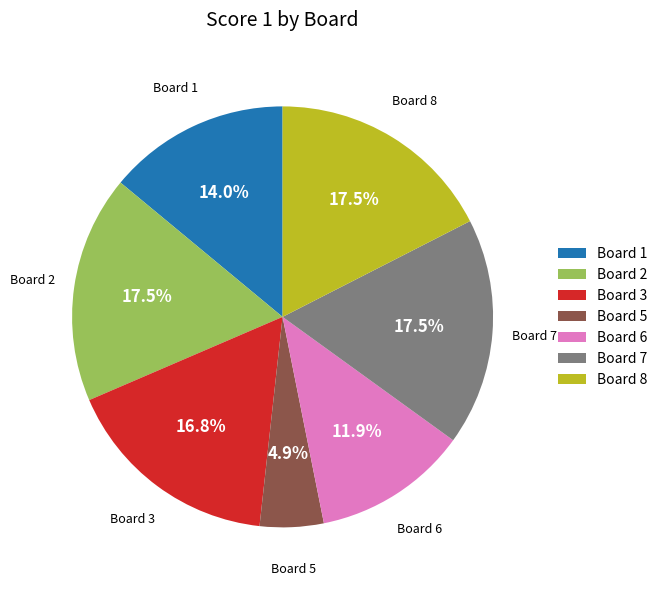

Does any single category account for the majority?

No